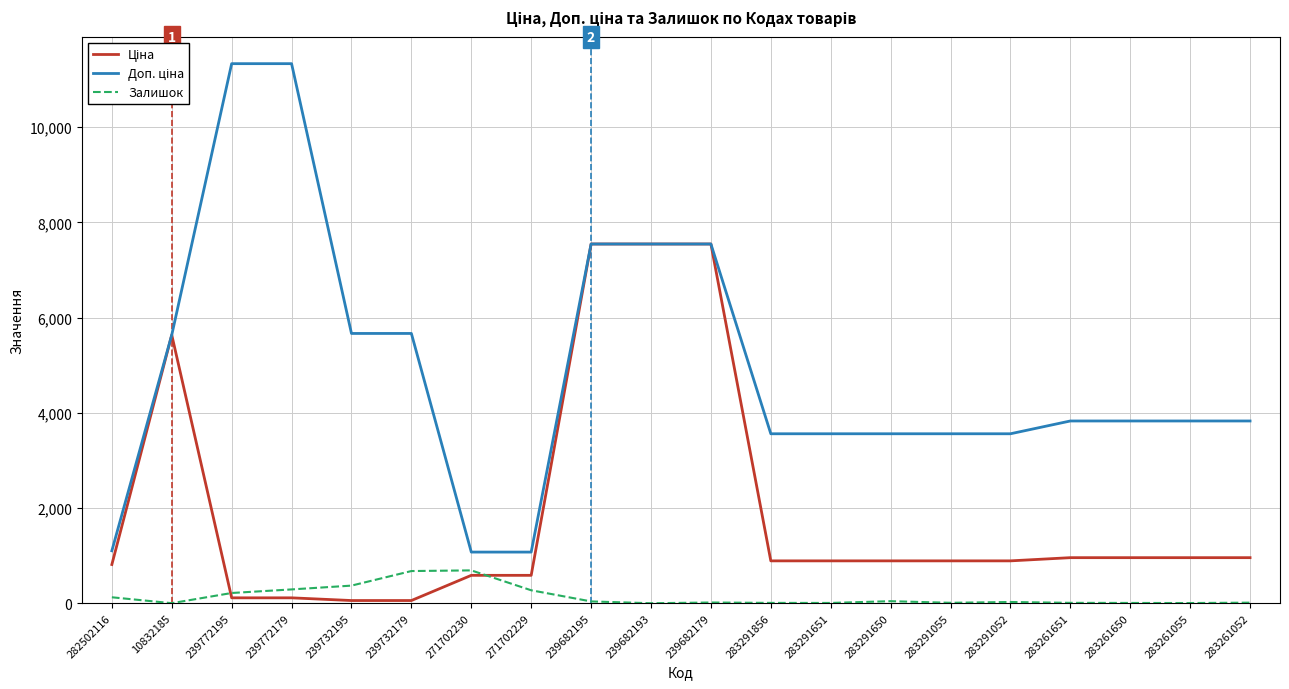

What is the maximum value shown in the chart?

11334.0